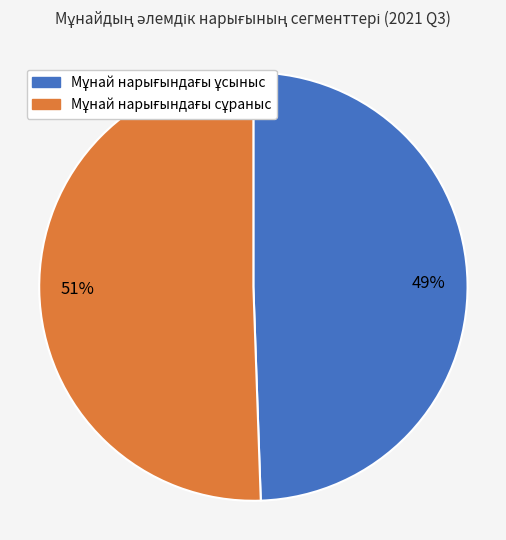

To the nearest percent, what is the average slice percentage?

50%